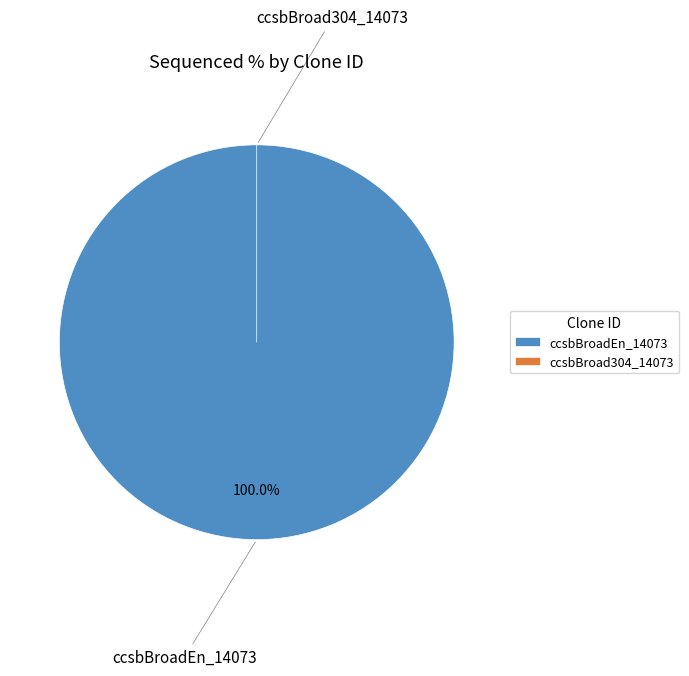

Is it true that ccsbBroadEn_14073 is 99% of the pie?

False